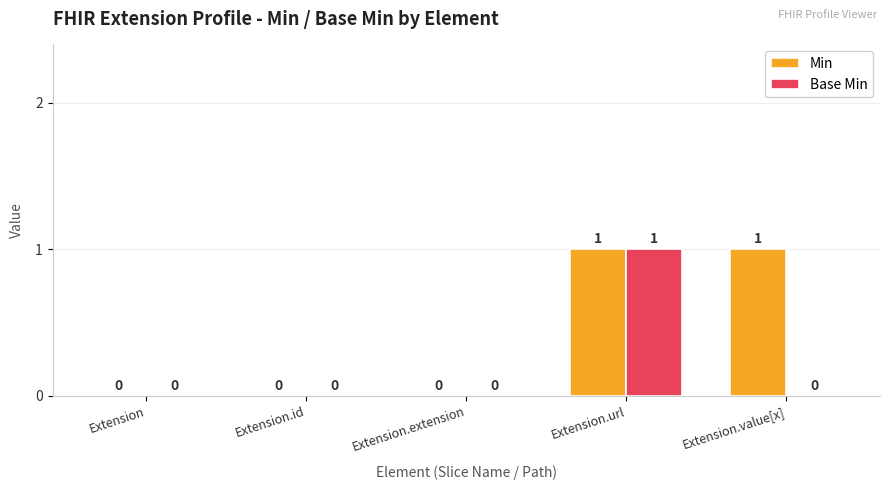

Reading left to right, extract all data points from this chart.

Min: 0	0	0	1	1
Base Min: 0	0	0	1	0